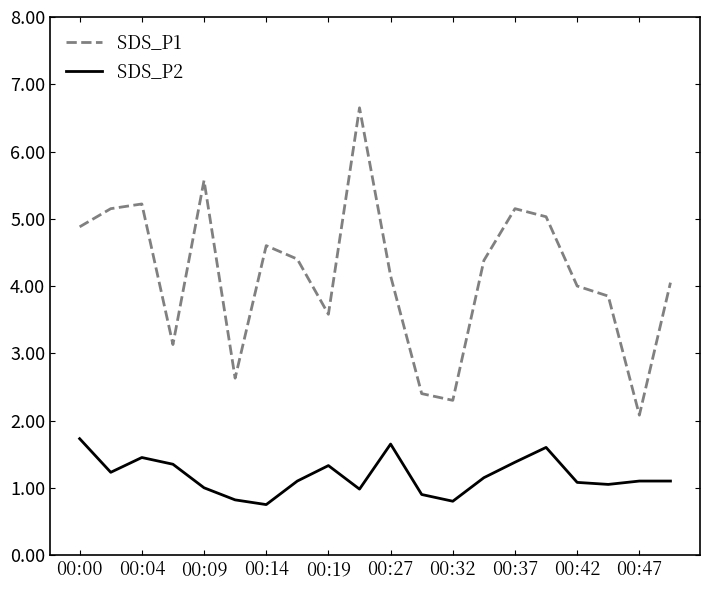

What is the lowest value of the SDS_P2 series?

0.8